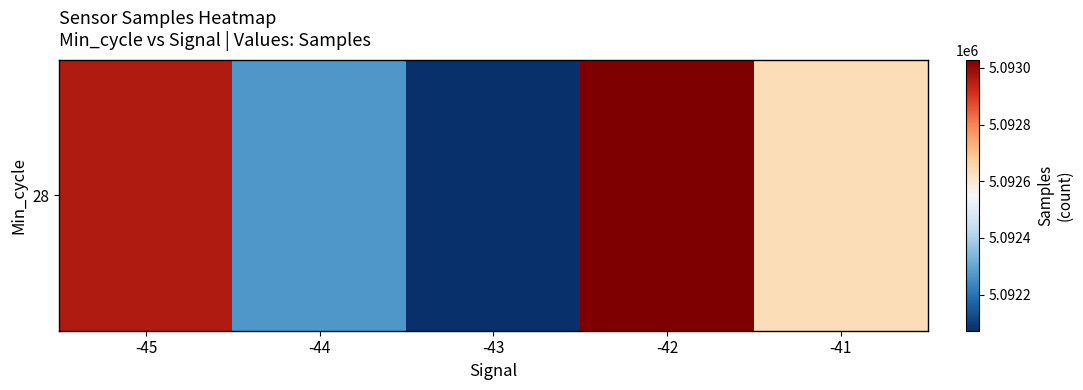

What is the change in value from -45 to -43?

-887.2